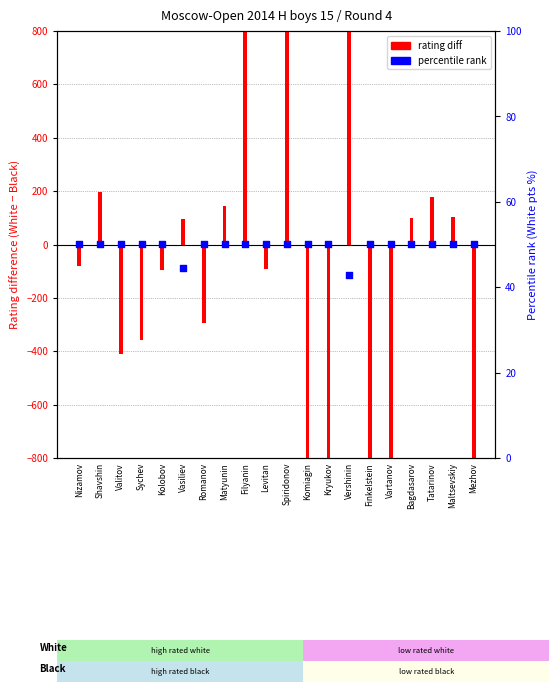

Approximately how many times larger is the value at Vershinin compared to Kolobov?

0.9